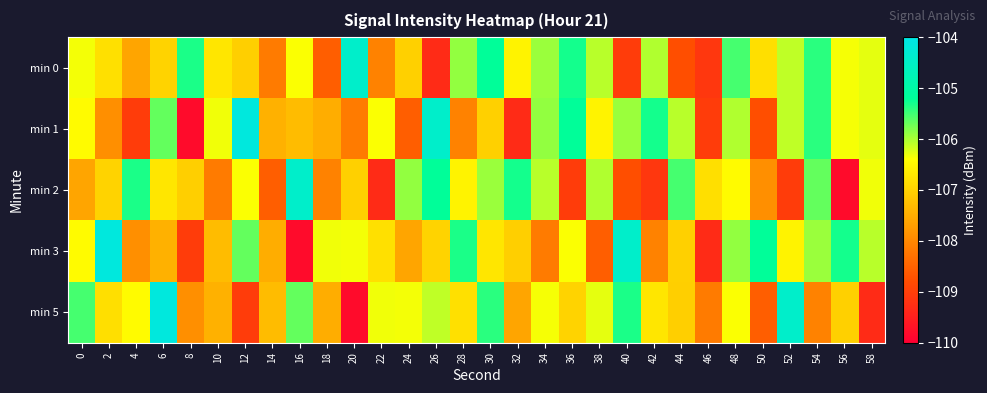

Reading left to right, what are all the values shown in this chart?

min 0: 0=-106.3	2=-106.8	4=-107.6	6=-107.0	8=-105.3	10=-106.7	12=-107.0	14=-108.2	16=-106.4	18=-108.5	20=-104.4	22=-108.1	24=-107.0	26=-109.3	28=-105.9	30=-105.2	32=-106.6	34=-105.9	36=-105.3	38=-106.1	40=-109.0	42=-106.0	44=-108.8	46=-109.1	48=-105.5	50=-106.8	52=-106.1	54=-105.4	56=-106.4	58=-106.3
min 1: 0=-106.4	2=-107.9	4=-109.0	6=-105.7	8=-109.8	10=-106.3	12=-104.1	14=-107.4	16=-107.3	18=-107.5	20=-108.2	22=-106.4	24=-108.5	26=-104.4	28=-108.1	30=-107.0	32=-109.3	34=-105.9	36=-105.2	38=-106.6	40=-105.9	42=-105.3	44=-106.1	46=-109.0	48=-106.0	50=-108.8	52=-106.1	54=-105.4	56=-106.4	58=-106.3
min 2: 0=-107.6	2=-107.0	4=-105.3	6=-106.7	8=-107.0	10=-108.2	12=-106.4	14=-108.5	16=-104.4	18=-108.1	20=-107.0	22=-109.3	24=-105.9	26=-105.2	28=-106.6	30=-105.9	32=-105.3	34=-106.1	36=-109.0	38=-106.0	40=-108.8	42=-109.1	44=-105.5	46=-106.8	48=-106.4	50=-107.9	52=-109.0	54=-105.7	56=-109.8	58=-106.3
min 3: 0=-106.4	2=-104.1	4=-107.9	6=-107.4	8=-109.0	10=-107.3	12=-105.7	14=-107.5	16=-109.8	18=-106.3	20=-106.3	22=-106.8	24=-107.6	26=-107.0	28=-105.3	30=-106.7	32=-107.0	34=-108.2	36=-106.4	38=-108.5	40=-104.4	42=-108.1	44=-107.0	46=-109.3	48=-105.9	50=-105.2	52=-106.6	54=-105.9	56=-105.3	58=-106.1
min 5: 0=-105.5	2=-106.8	4=-106.4	6=-104.1	8=-107.9	10=-107.4	12=-109.0	14=-107.3	16=-105.7	18=-107.5	20=-109.8	22=-106.3	24=-106.3	26=-106.1	28=-106.8	30=-105.4	32=-107.6	34=-106.4	36=-107.0	38=-106.3	40=-105.3	42=-106.7	44=-107.0	46=-108.2	48=-106.4	50=-108.5	52=-104.4	54=-108.1	56=-107.0	58=-109.3